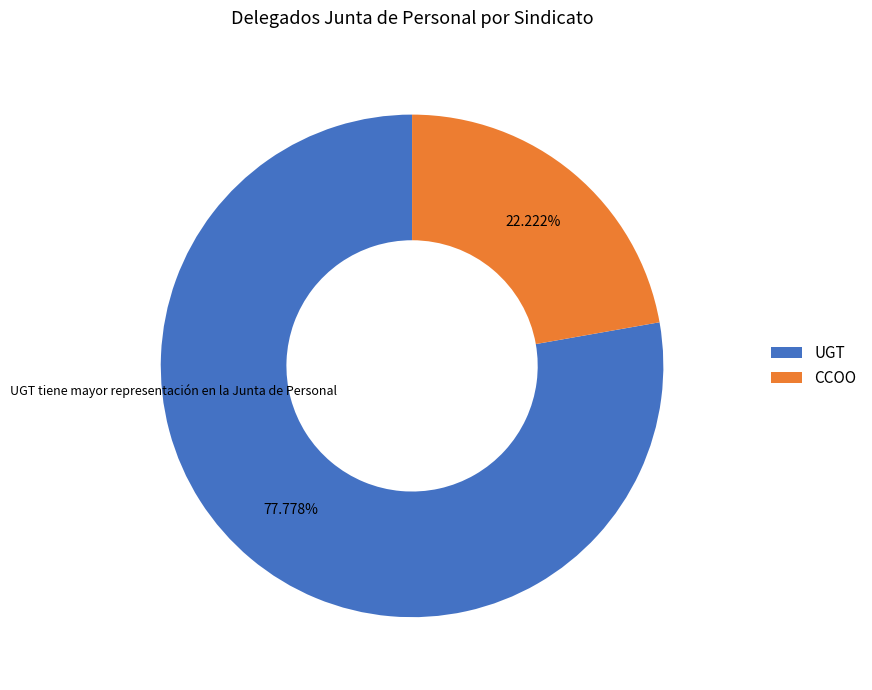

How many slices are in this pie chart?

2